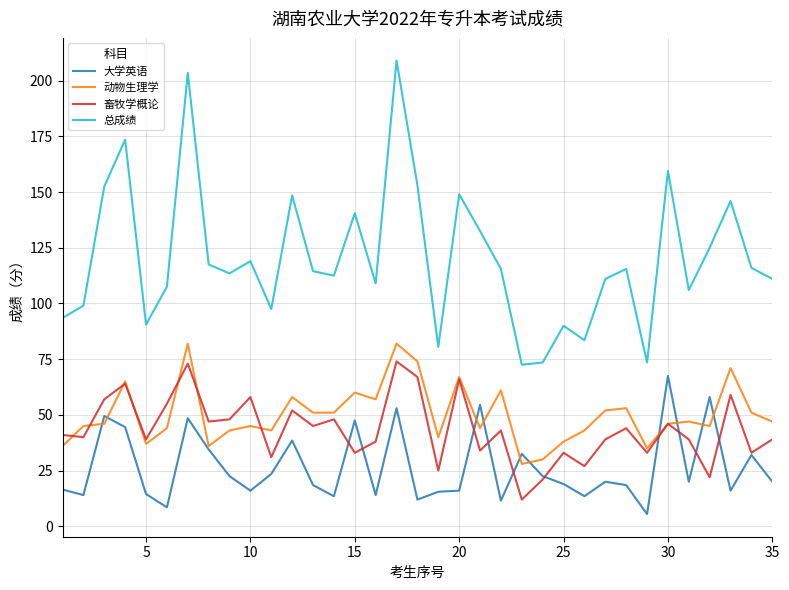

True or false: 畜牧学概论 and 总成绩 intersect in this chart.

False